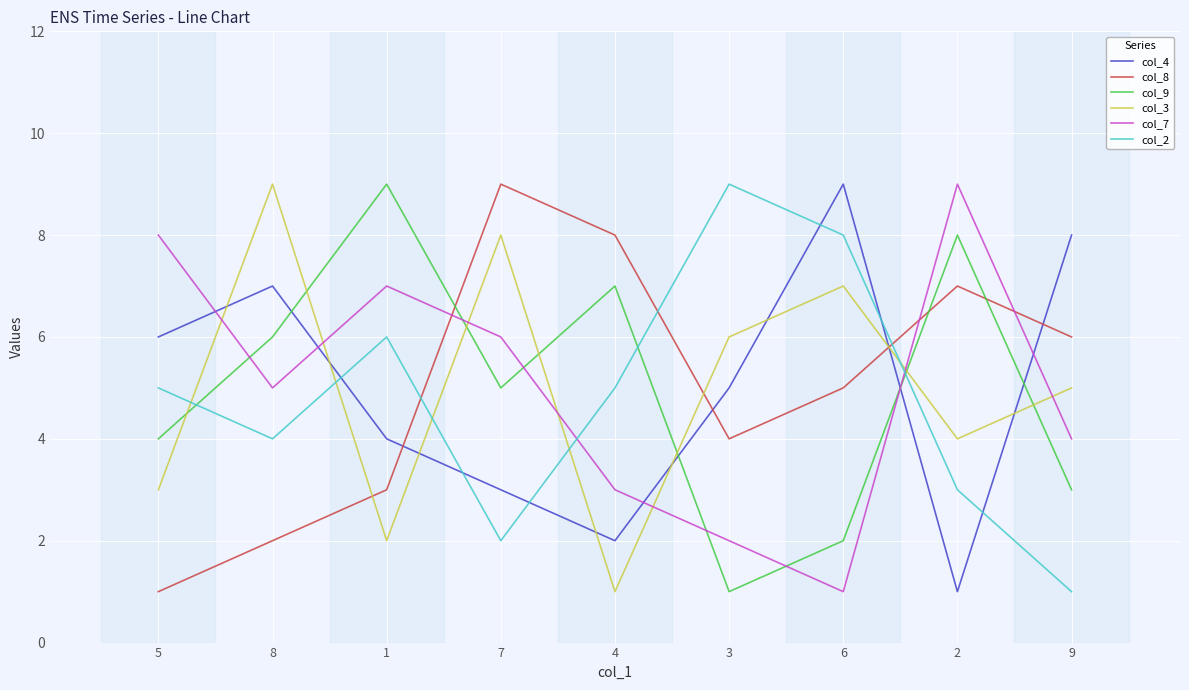

Which series changed the most between 5 and 3?

col_7